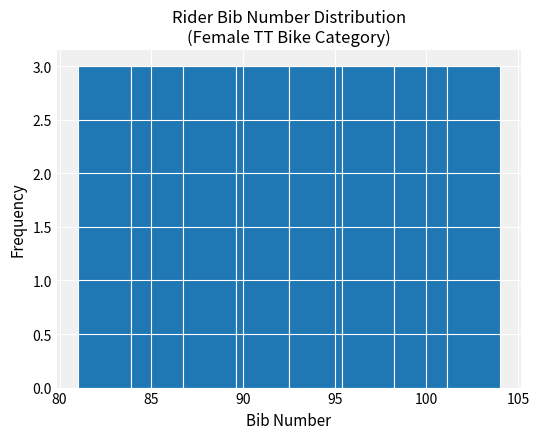

Reading left to right, list every bar in this chart as the range it spans on the x-axis followed by its height. Neither the bar edges nor the heights are printed on the chart, so give them approximately, as read against the axes.

81.0 to 84.0: 3
84.0 to 87.0: 3
87.0 to 89.5: 3
89.5 to 92.5: 3
92.5 to 95.5: 3
95.5 to 98.5: 3
98.5 to 101.0: 3
101.0 to 104.0: 3